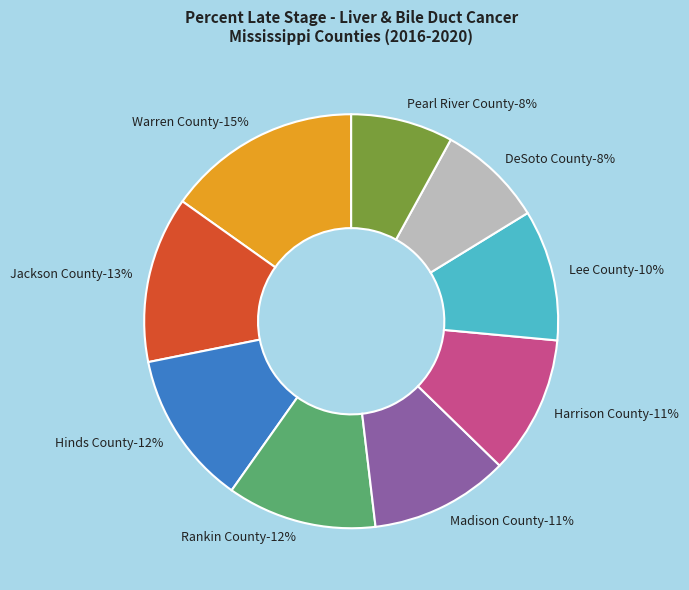

Which category has the smallest portion of the pie?

Pearl River County